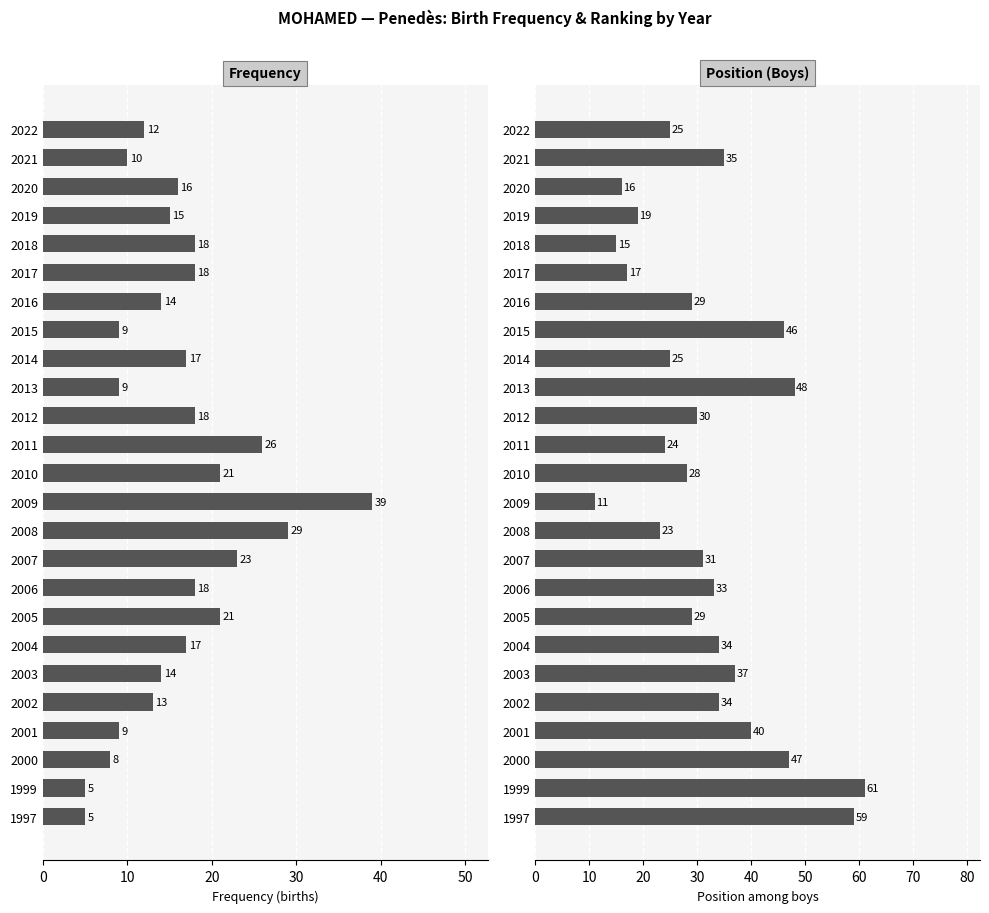

What are all the series names shown in the legend?

Frequency, Position (Boys)